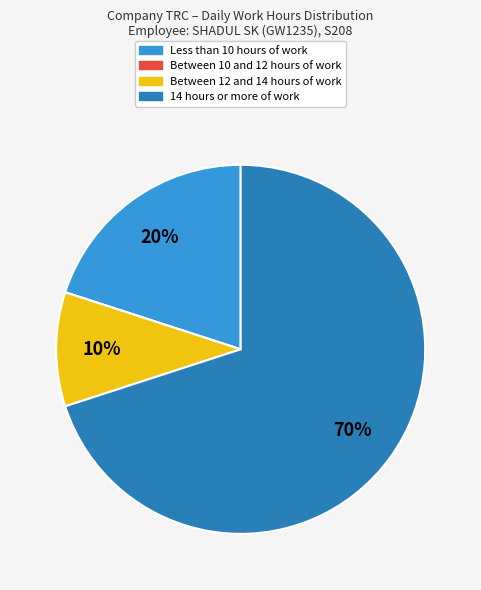

Is there any slice that represents more than half of the pie?

Yes